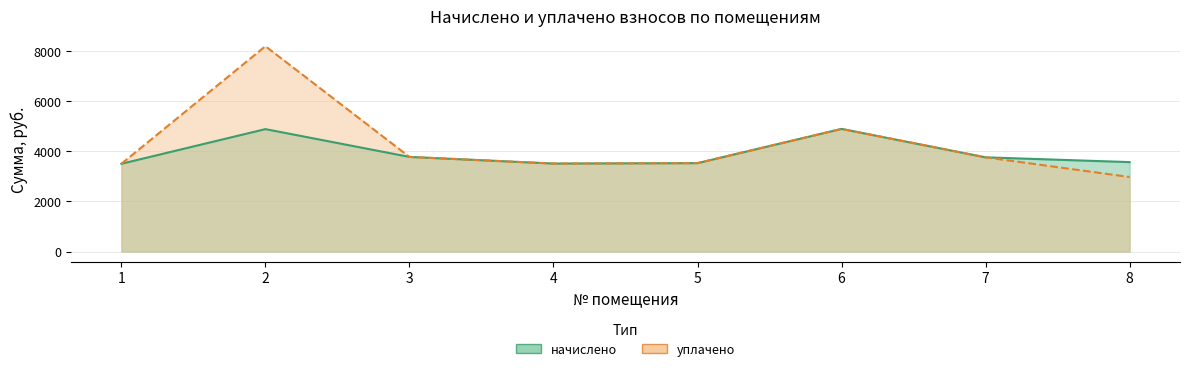

At which label does начислено first exceed 3759?

2